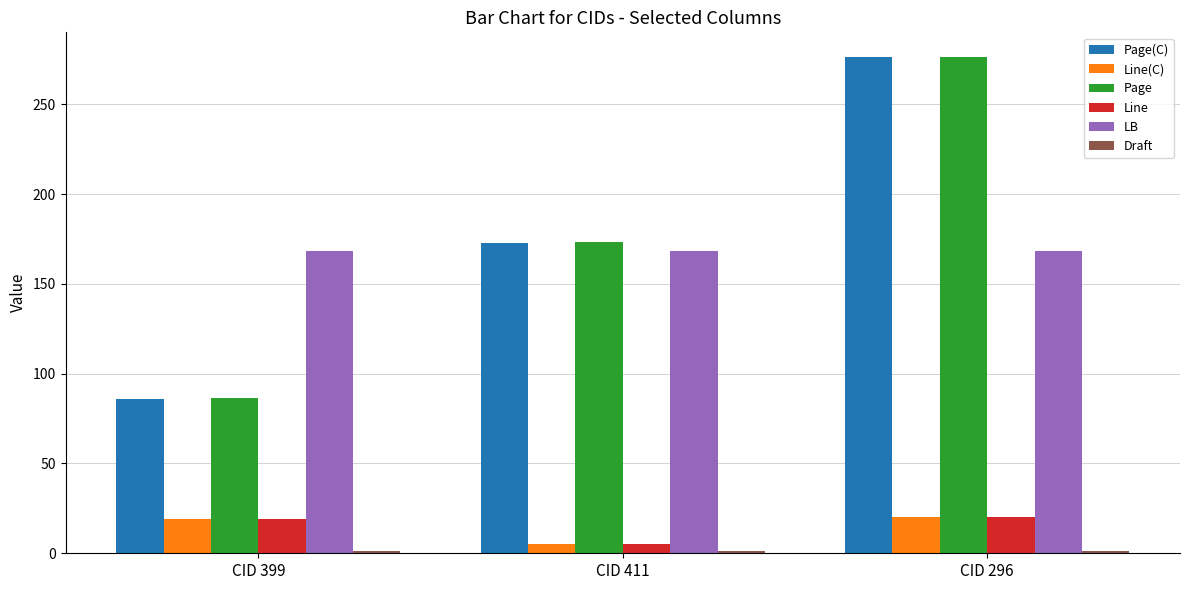

Which category has the lowest value in the Line(C) series?

CID 411